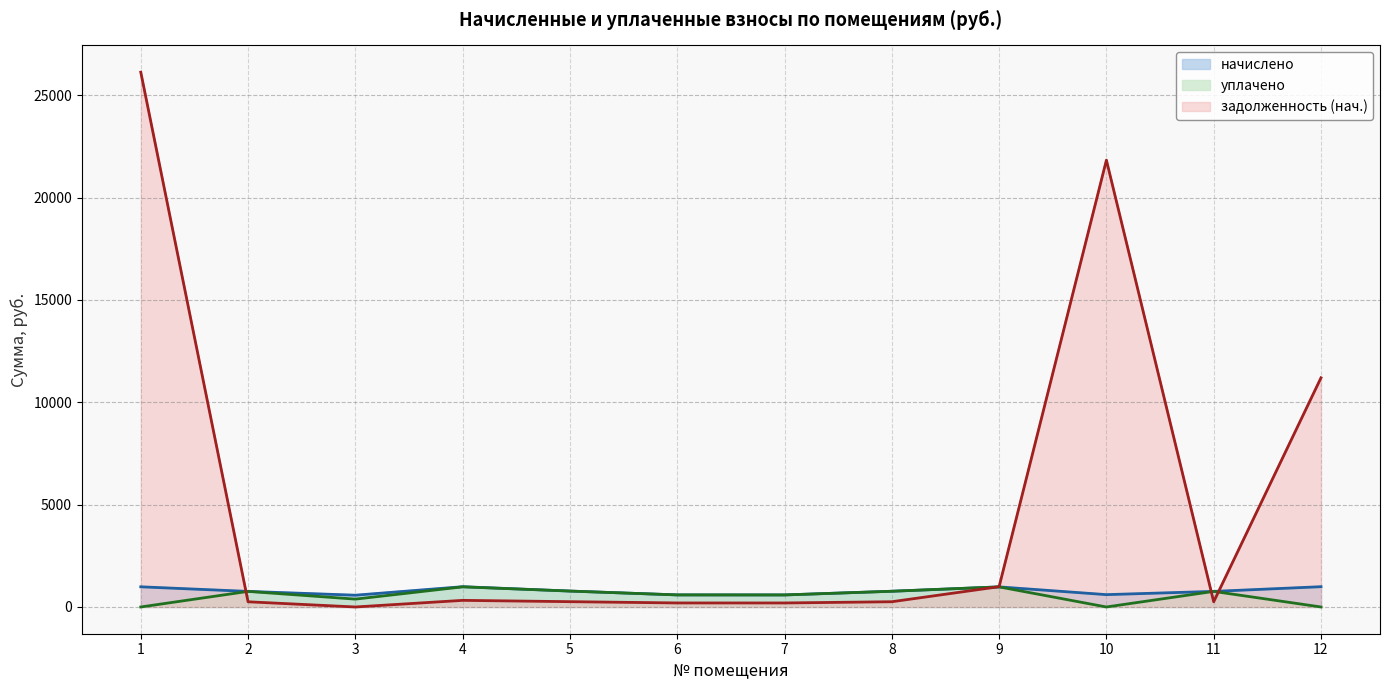

At which label does задолженность (нач.) reach its peak?

1